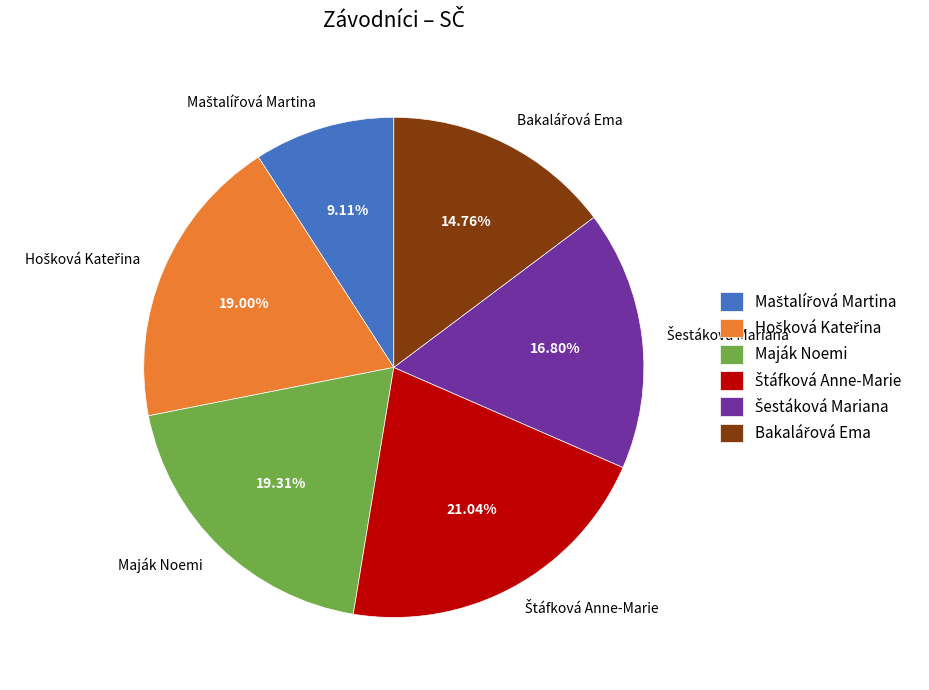

Is there a majority slice in this chart?

No